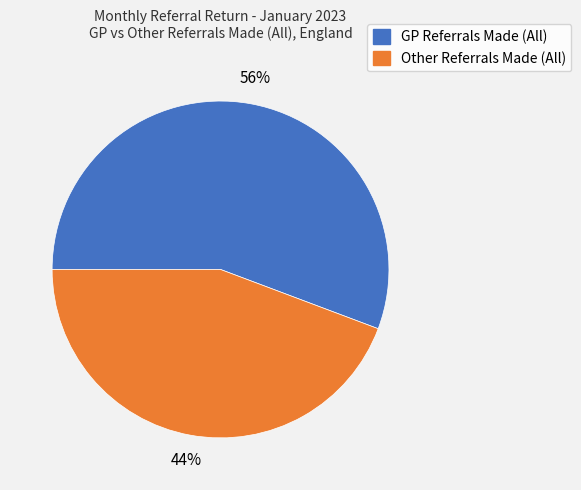

To the nearest percent, what percentage of the pie is GP Referrals Made (All)?

56%